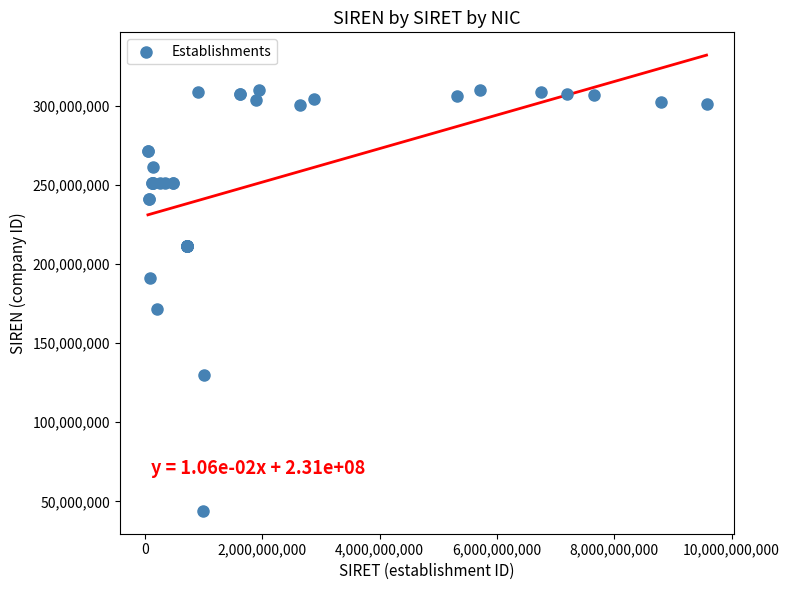

What Y value in the scatter plot is closest to 177064687?

171402118